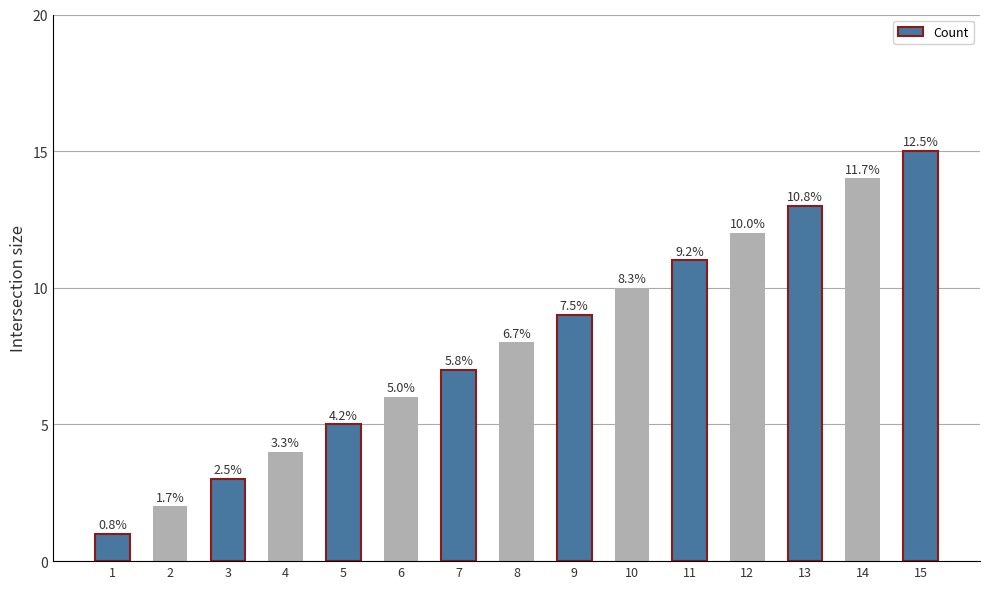

Which category has the highest value across all series?

15